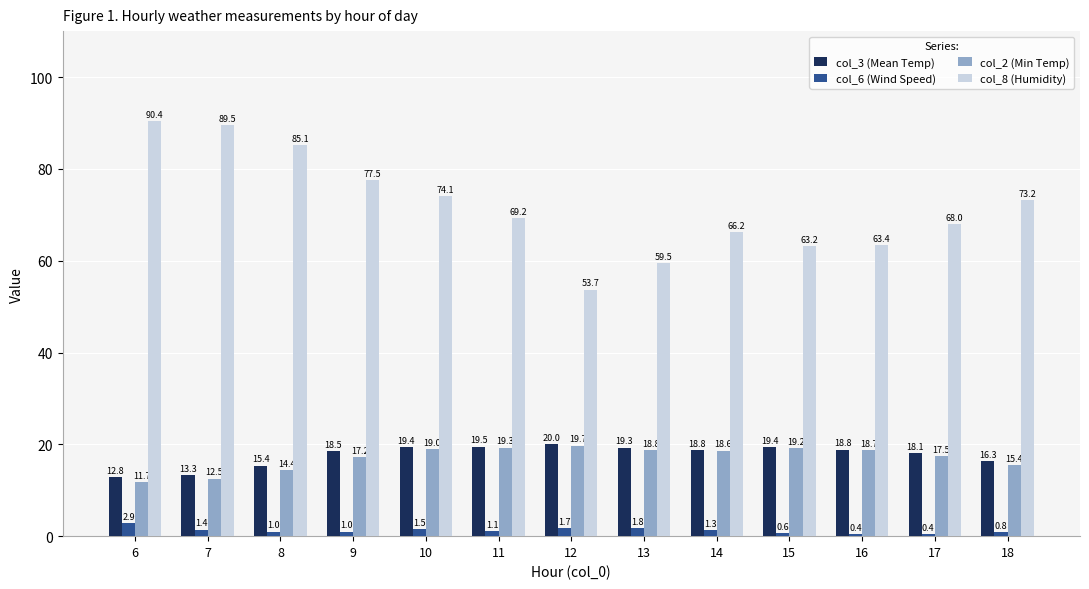

Between 8 and 16, which series saw the biggest shift?

col_8 (Humidity)